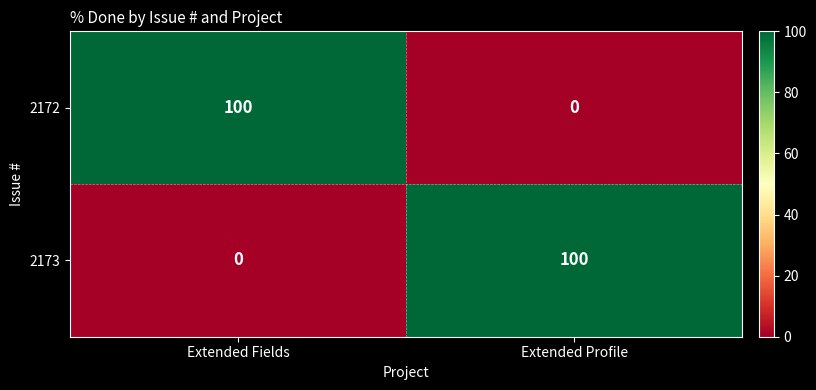

Rank the series at Extended Profile from lowest to highest value.

2172, 2173